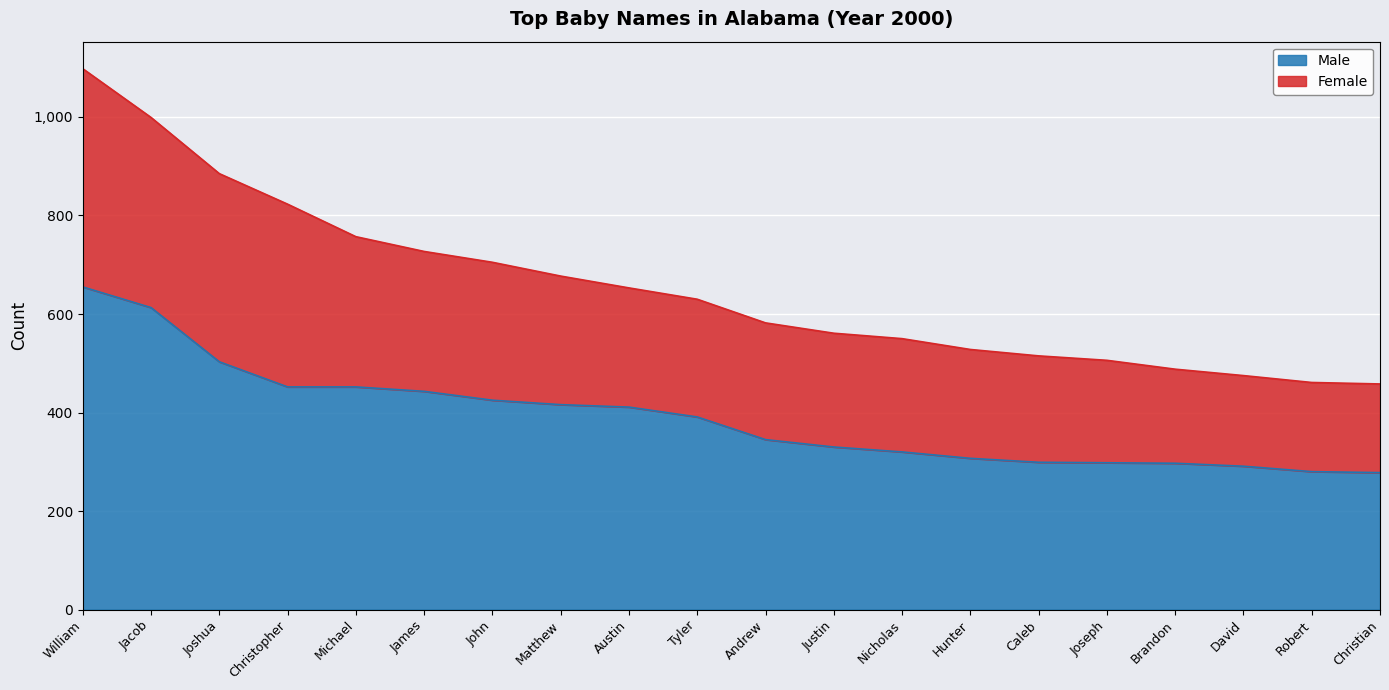

At which category is the sum across all series the highest?

William